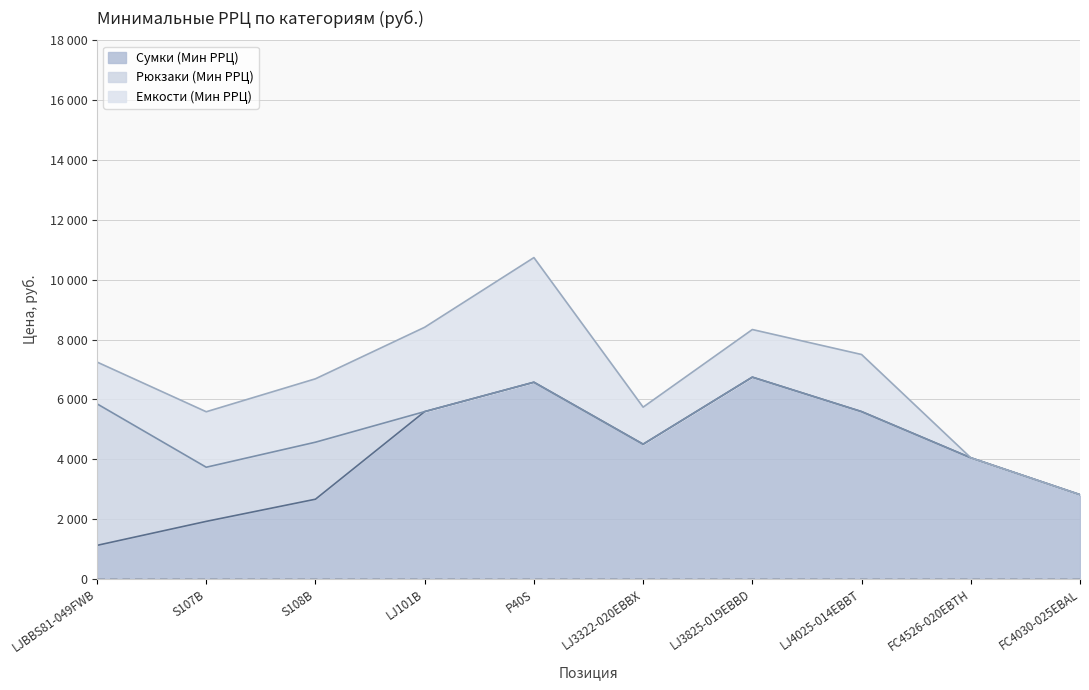

How many series are shown in this chart?

3